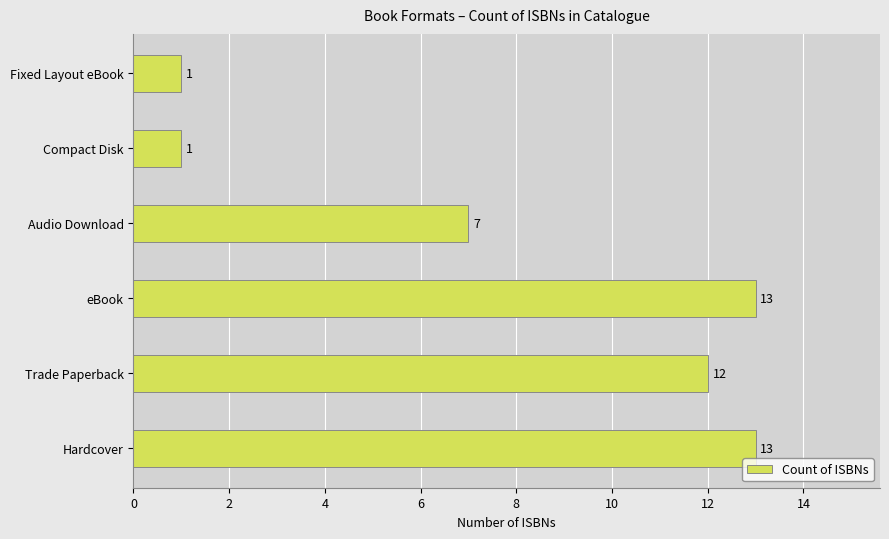

At which label is the value closest to 7?

Audio Download